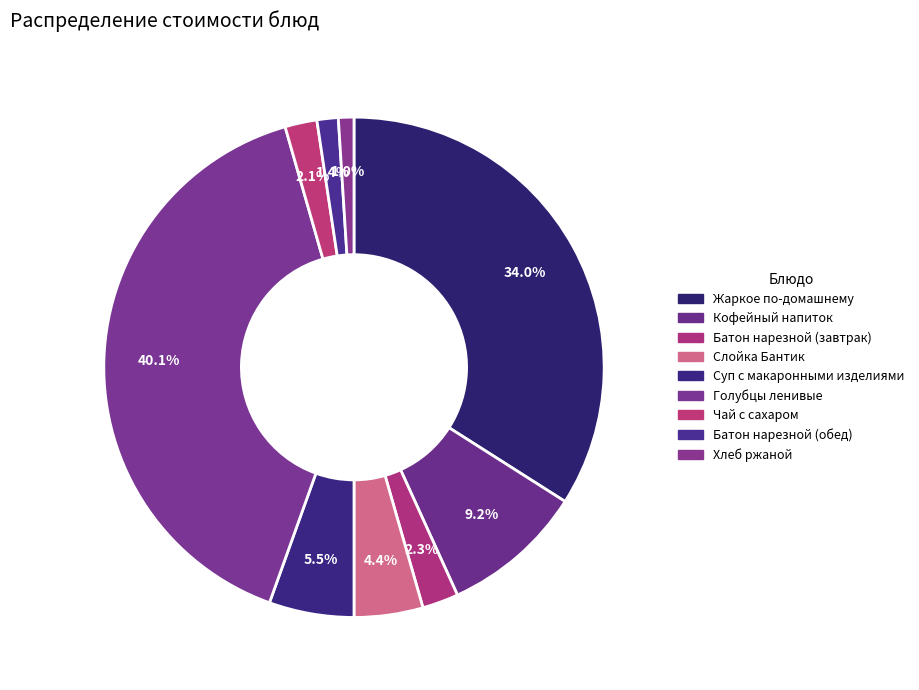

Count the number of slices in the pie.

9